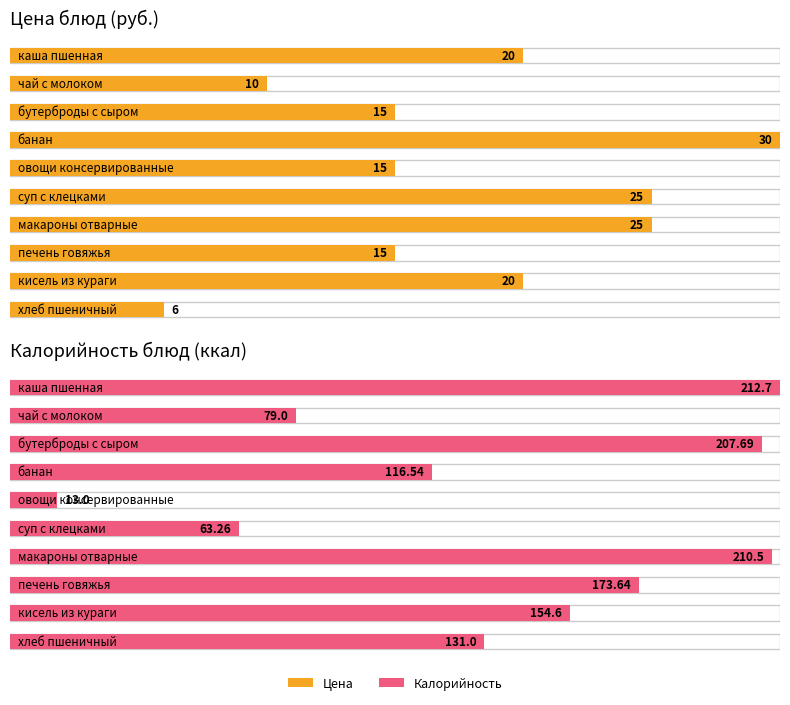

What is the difference between the second highest and minimum values in the Цена series?

19.0